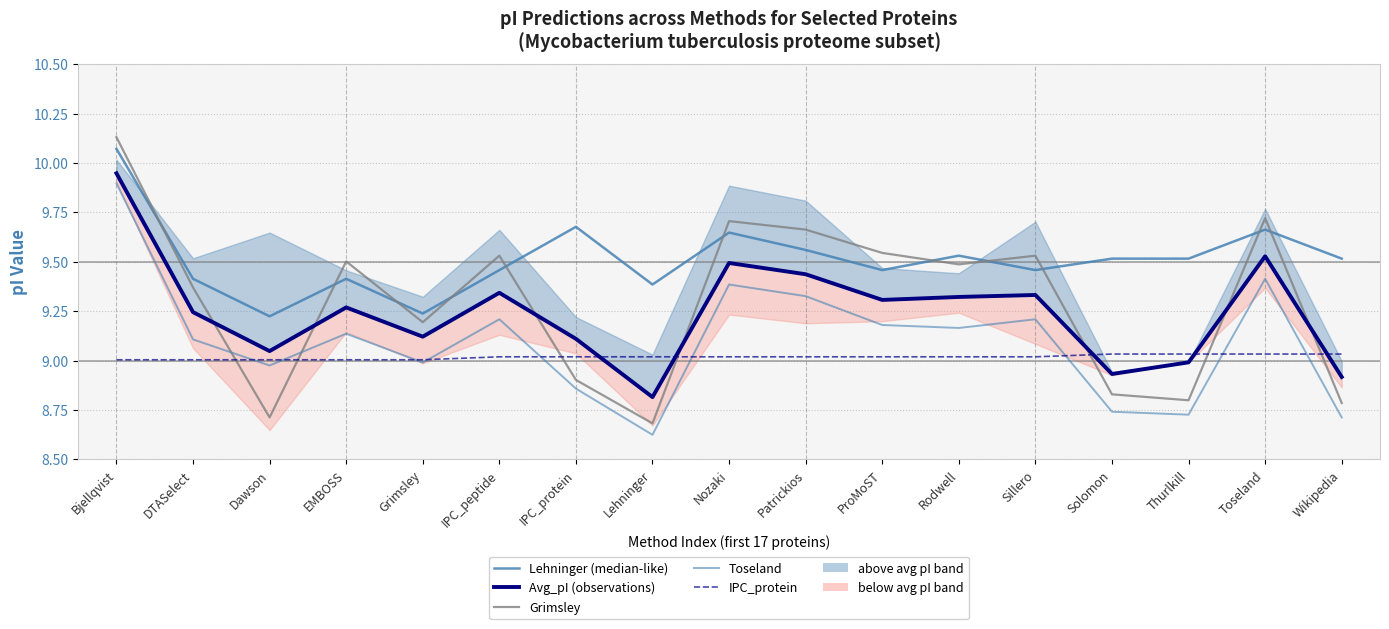

What is the difference between the highest and lowest values at Patrickios?

0.6